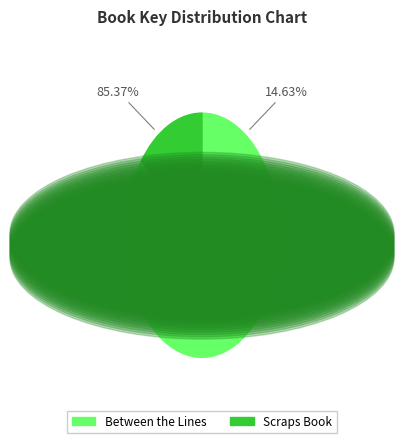

The Scraps Book slice represents 5% of the pie. True or false?

False